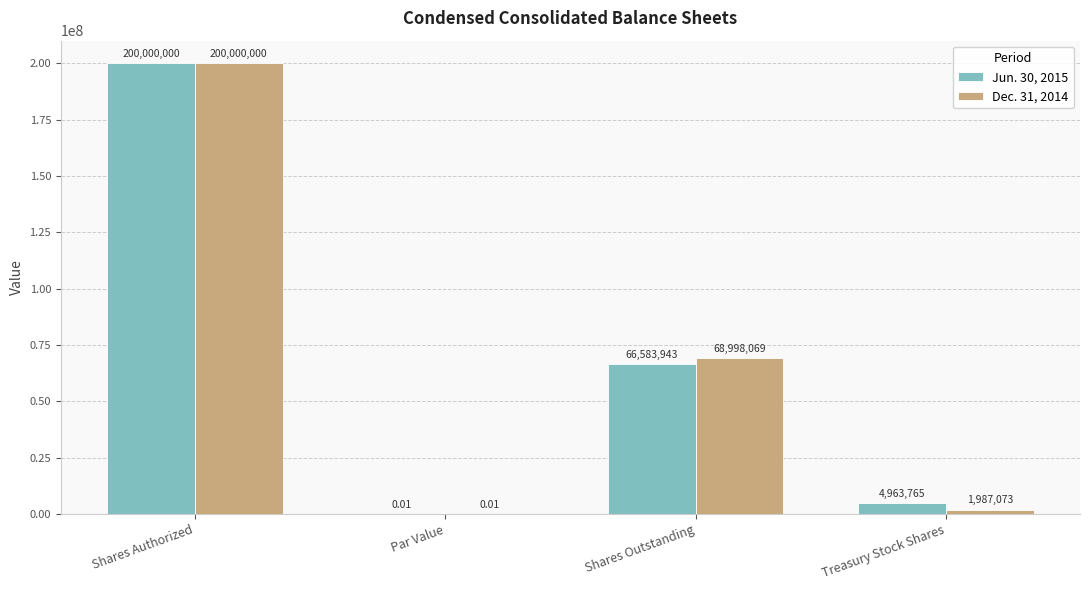

At which label does Dec. 31, 2014 reach its peak?

Shares Authorized